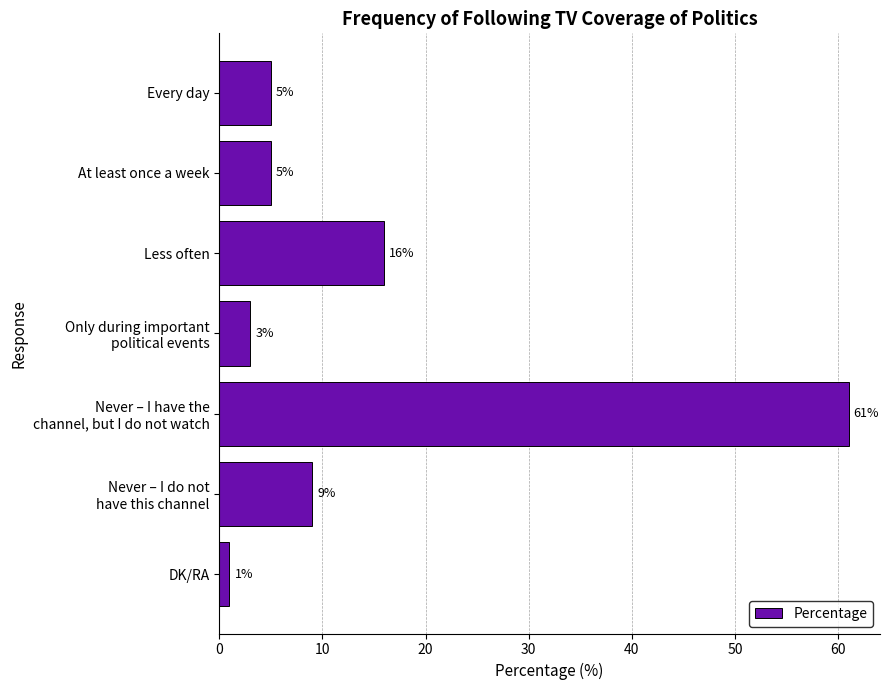

Does the chart contain stacked bars?

No